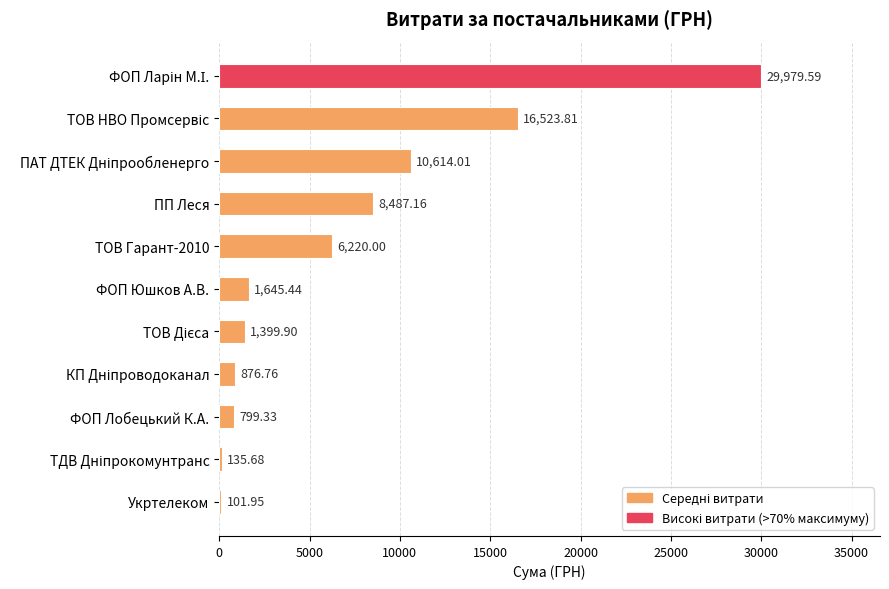

What is the maximum value shown in the chart?

29979.6